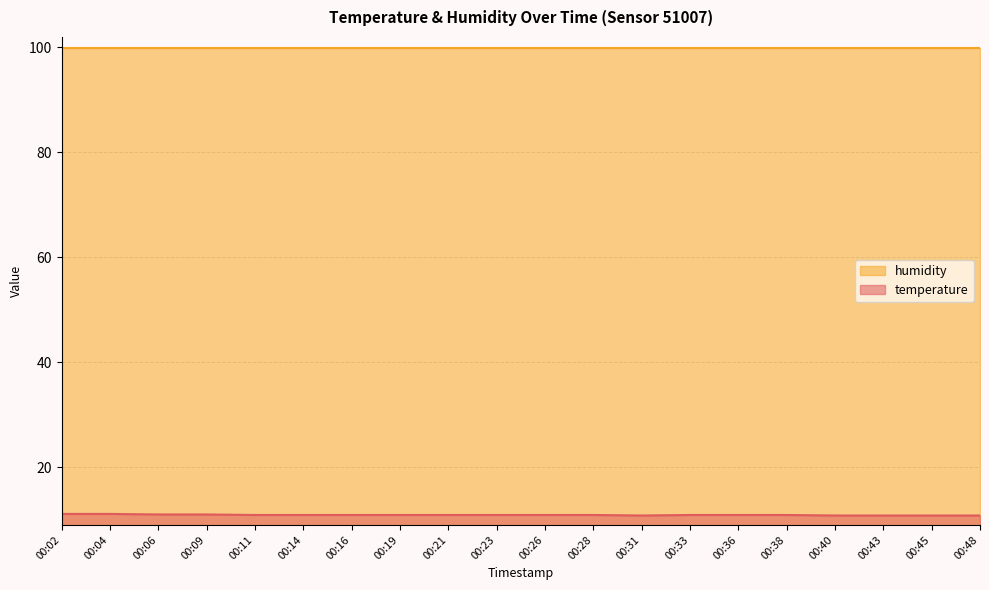

Where is the first local minimum?

00:31